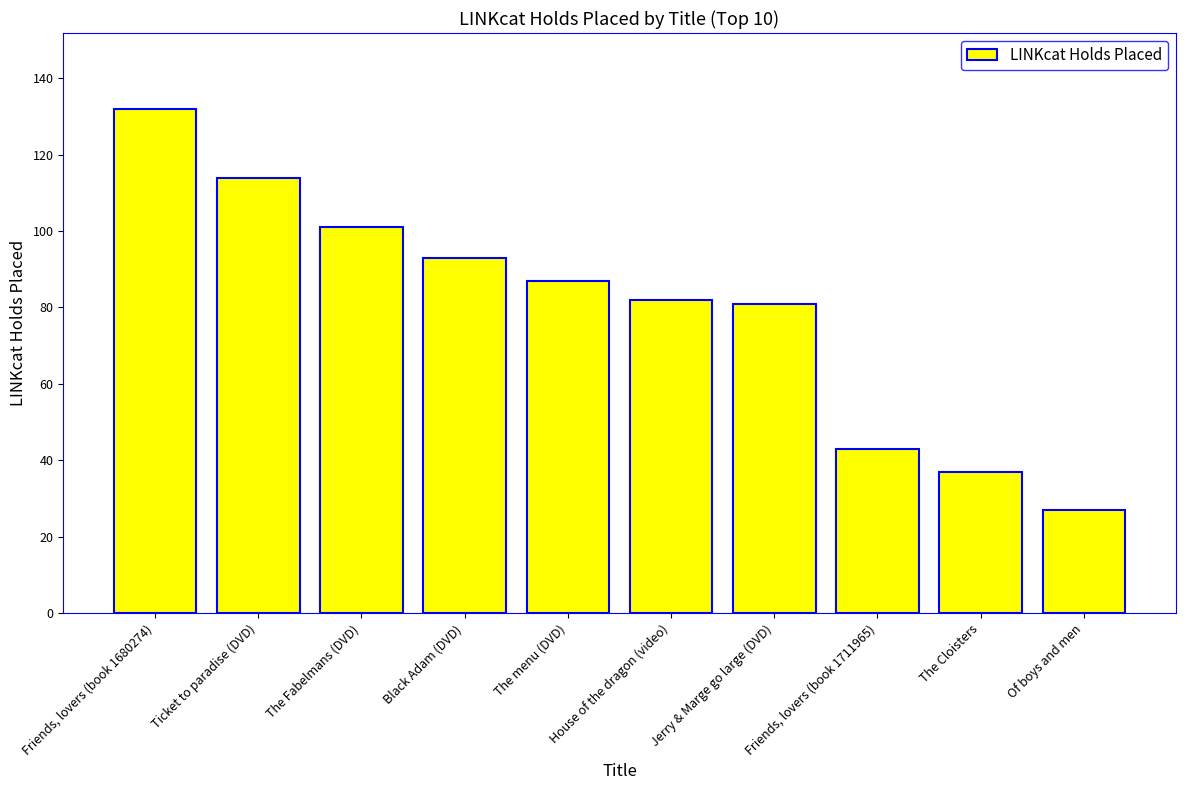

List the labels in order of value, smallest first.

Of boys and men, The Cloisters, Friends, lovers (book 1711965), Jerry & Marge go large (DVD), House of the dragon (video), The menu (DVD), Black Adam (DVD), The Fabelmans (DVD), Ticket to paradise (DVD), Friends, lovers (book 1680274)